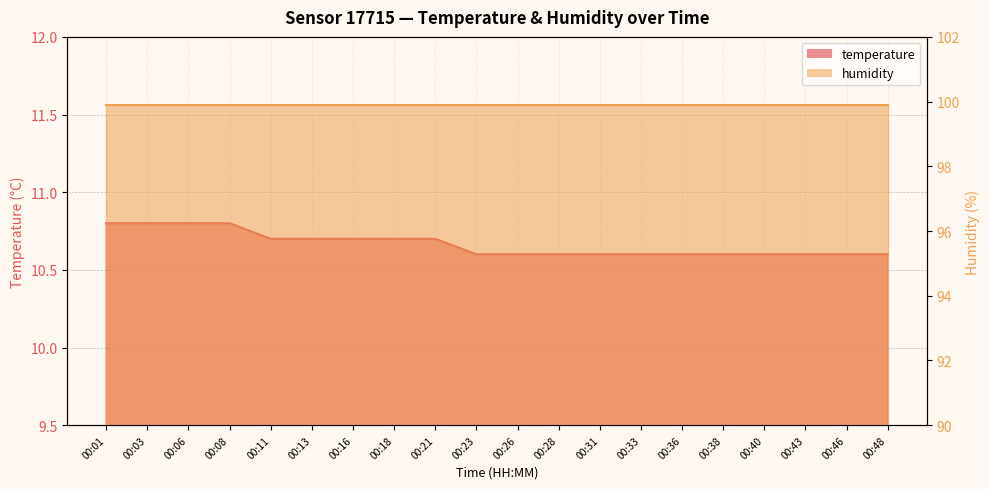

The chart shows a value of 15.5 at 00:06. True or false?

False